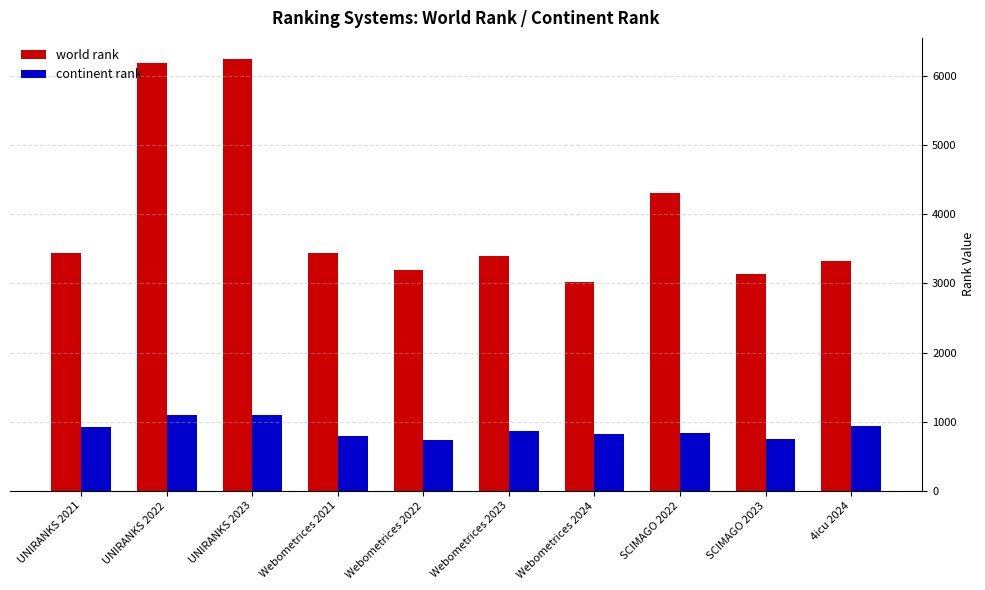

What is the sum of the world rank values at UNIRANKS 2021 and Webometrices 2022?

6636